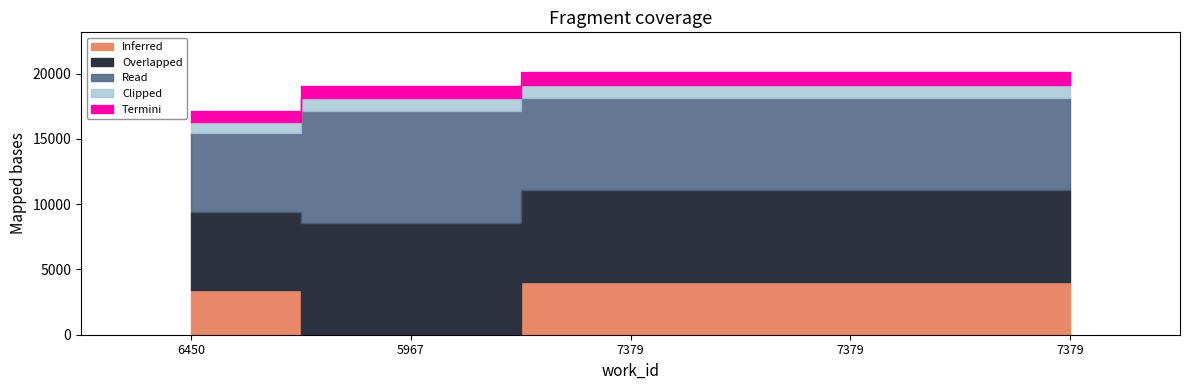

True or false: the data has more than 0 interior local peaks.

False